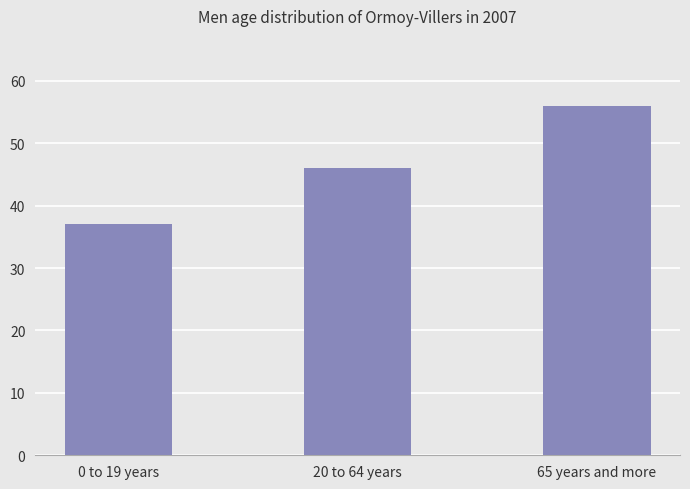

What is the label of the 2nd bar from the right?

20 to 64 years